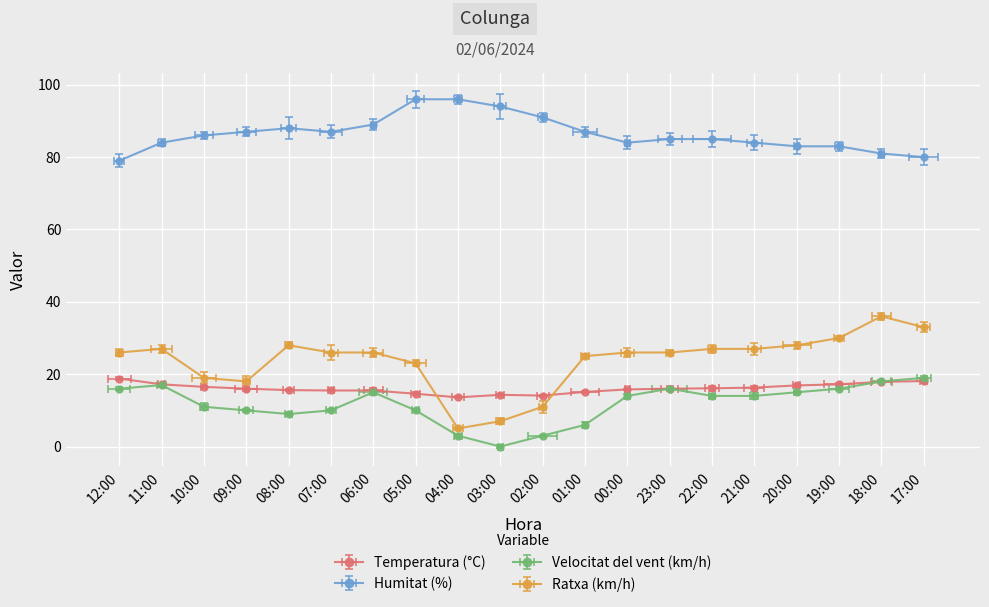

Reading right to left, transcribe all the data shown in this chart.

Temperatura (°C): 18.1	17.9	17.2	16.9	16.3	16.1	16.0	15.8	15.1	14.1	14.3	13.6	14.6	15.5	15.5	15.6	16.0	16.5	17.2	18.8
Humitat (%): 80.0	81.0	83.0	83.0	84.0	85.0	85.0	84.0	87.0	91.0	94.0	96.0	96.0	89.0	87.0	88.0	87.0	86.0	84.0	79.0
Velocitat del vent (km/h): 19.0	18.0	16.0	15.0	14.0	14.0	16.0	14.0	6.0	3.0	0.0	3.0	10.0	15.0	10.0	9.0	10.0	11.0	17.0	16.0
Ratxa (km/h): 33.0	36.0	30.0	28.0	27.0	27.0	26.0	26.0	25.0	11.0	7.0	5.0	23.0	26.0	26.0	28.0	18.0	19.0	27.0	26.0